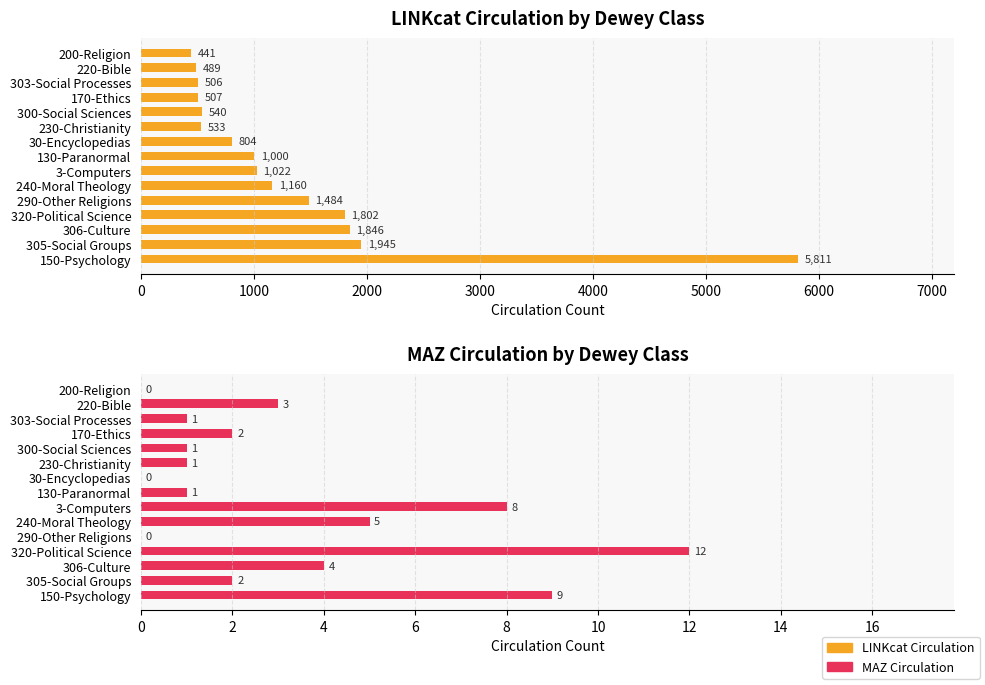

How many data points in MAZ Circulation are above 2?

6